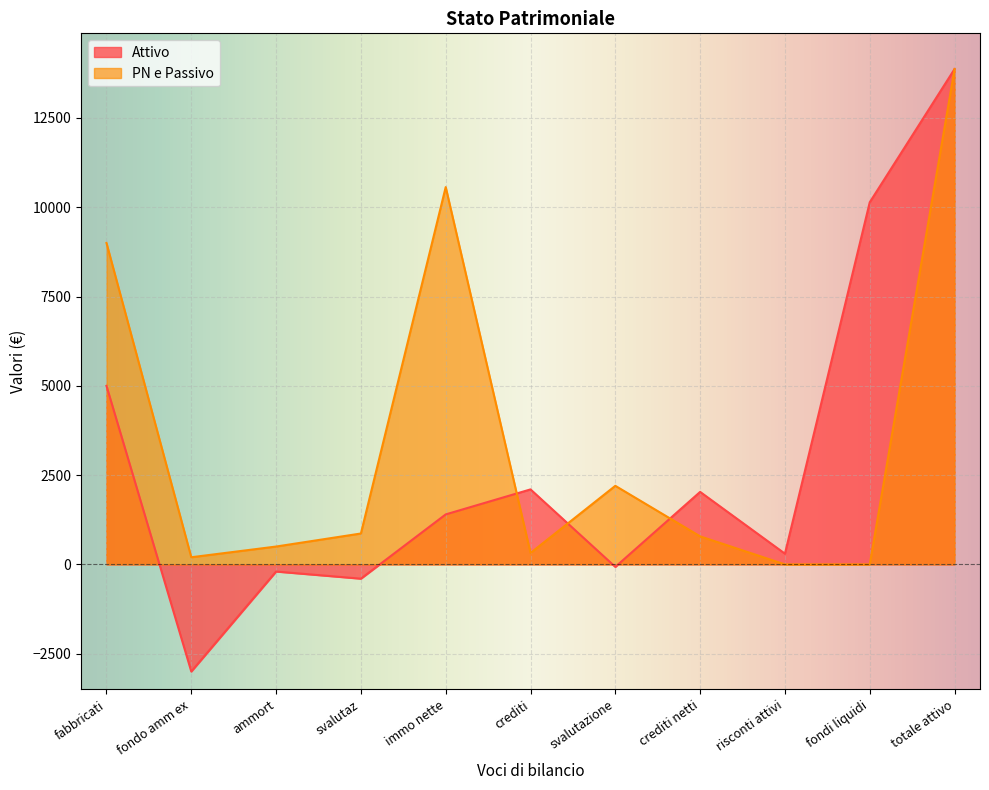

Read the PN e Passivo value at svalutazione.

2200